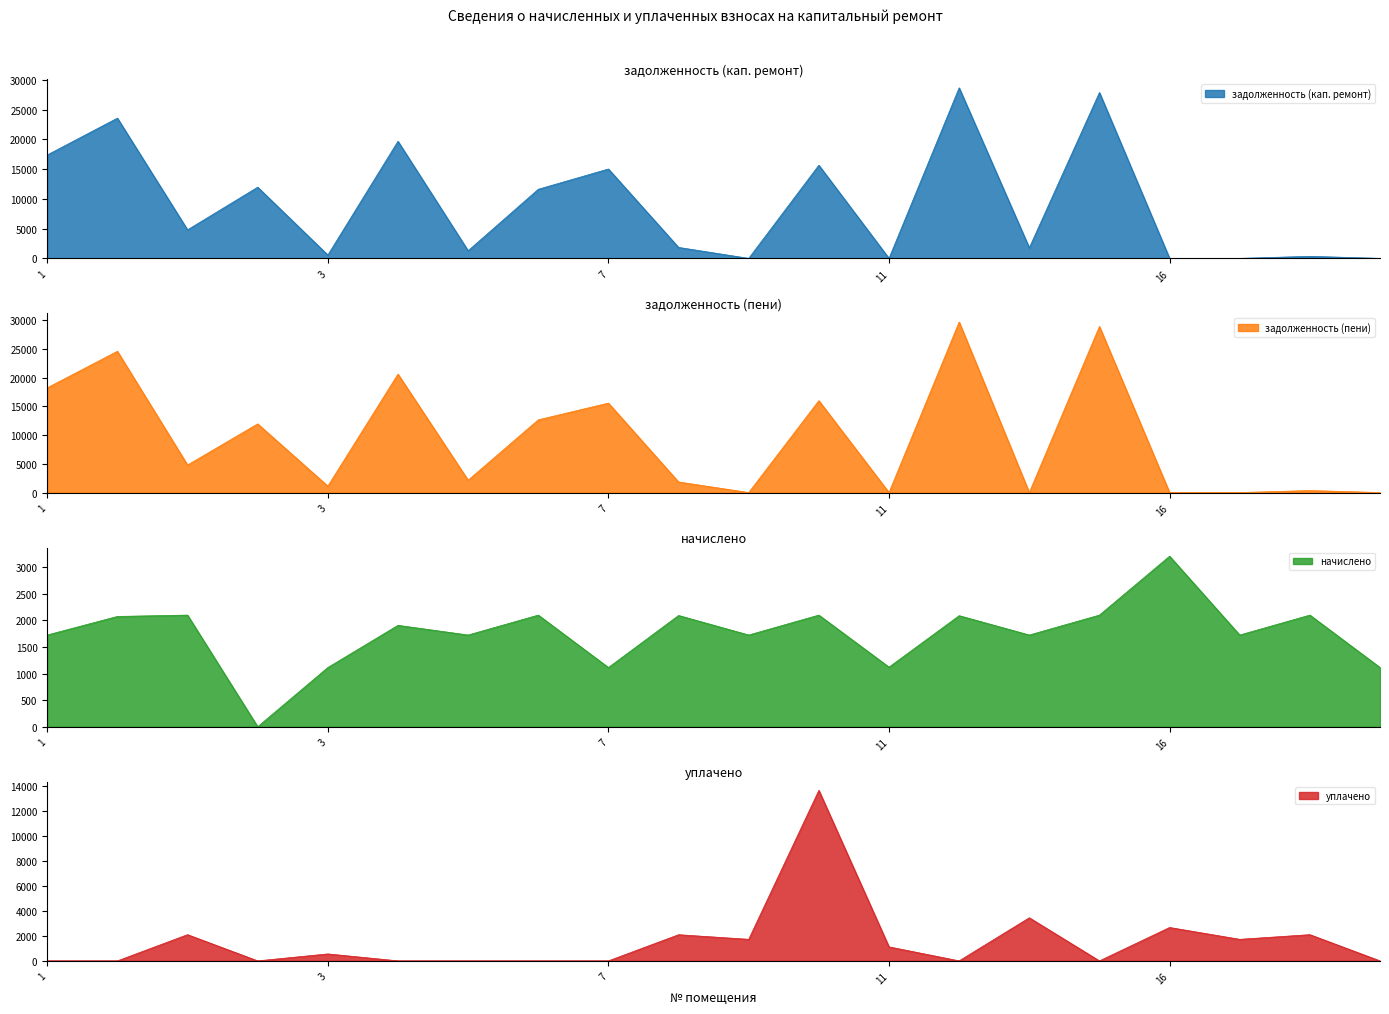

Reading left to right, transcribe all the data shown in this chart.

задолженность (кап. ремонт): 17367.5	23555.5	4792.4	11953.1	558.0	19663.4	1281.4	11604.3	15010.9	1838.8	0.0	15644.7	0.0	28640.0	1776.0	27855.1	0.0	0.0	343.6	0.0
задолженность (пени): 18230.7	24593.5	4793.2	11953.1	1115.2	20617.6	2144.5	12655.0	15568.1	1836.8	0.0	15995.0	0.0	29685.2	0.0	28905.8	0.0	0.0	344.3	0.0
начислено: 1726.3	2075.9	2101.4	0.0	1114.4	1908.4	1726.3	2101.4	1114.4	2094.2	1726.3	2101.4	1121.8	2090.5	1726.3	2101.4	3210.4	1726.3	2101.4	1114.4
уплачено: 0.0	0.0	2100.0	0.0	557.2	0.0	0.0	0.0	0.0	2096.0	1727.0	13659.4	1122.0	0.0	3453.2	0.0	2675.0	1726.3	2100.0	0.0